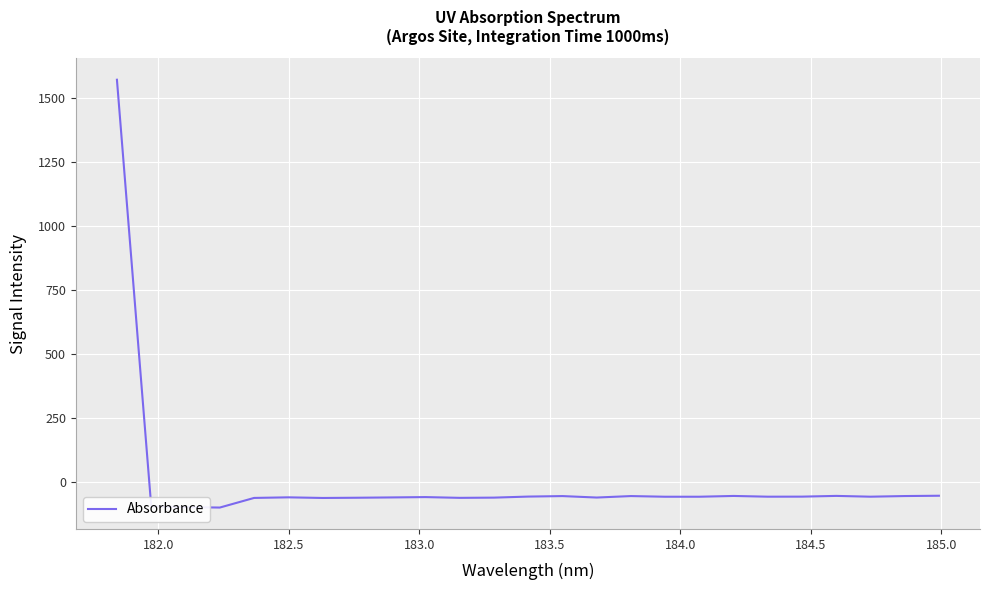

What is the minimum value shown in the chart?

-98.2